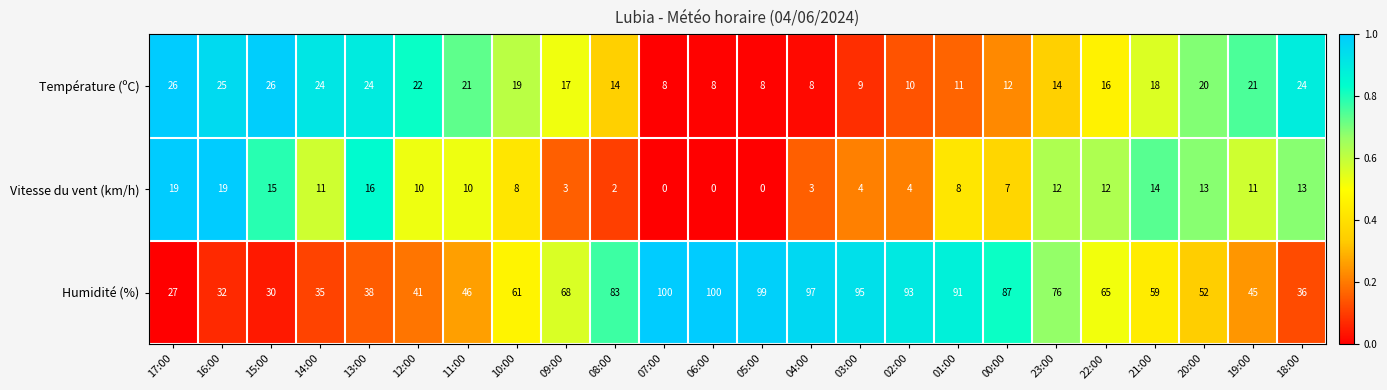

Count the number of categories in the chart.

24